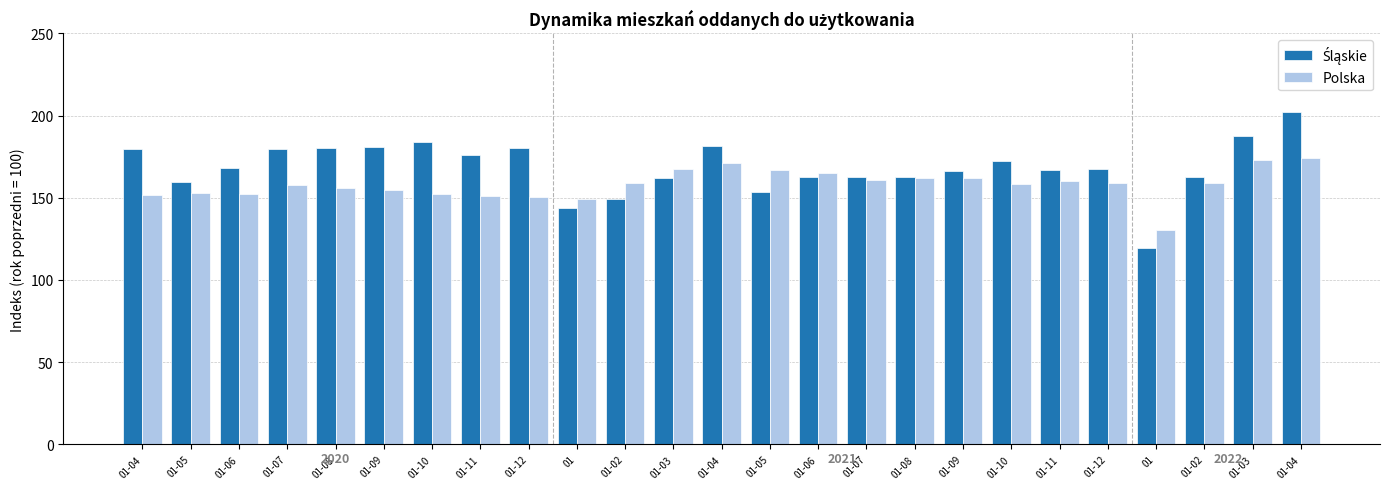

What is the difference between the maximum and minimum values in the Polska series?

44.0